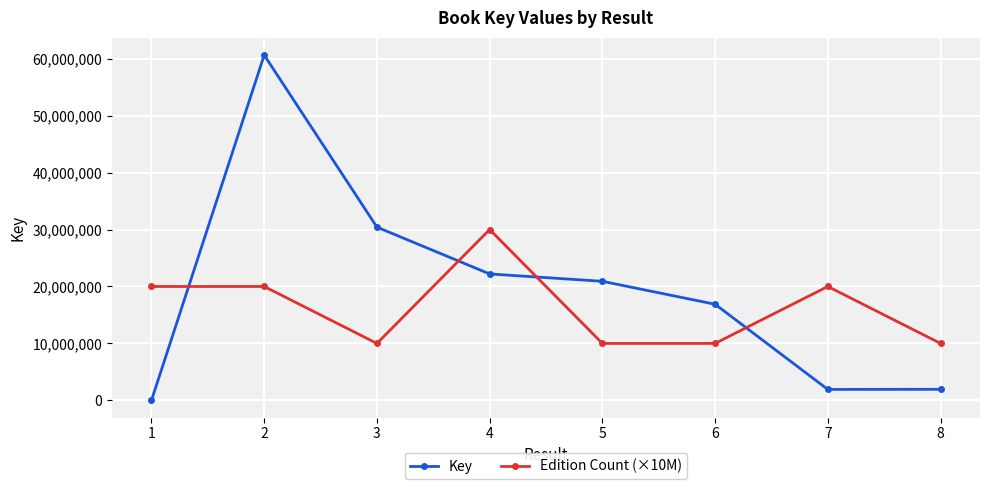

Which series has the widest spread of values?

Key